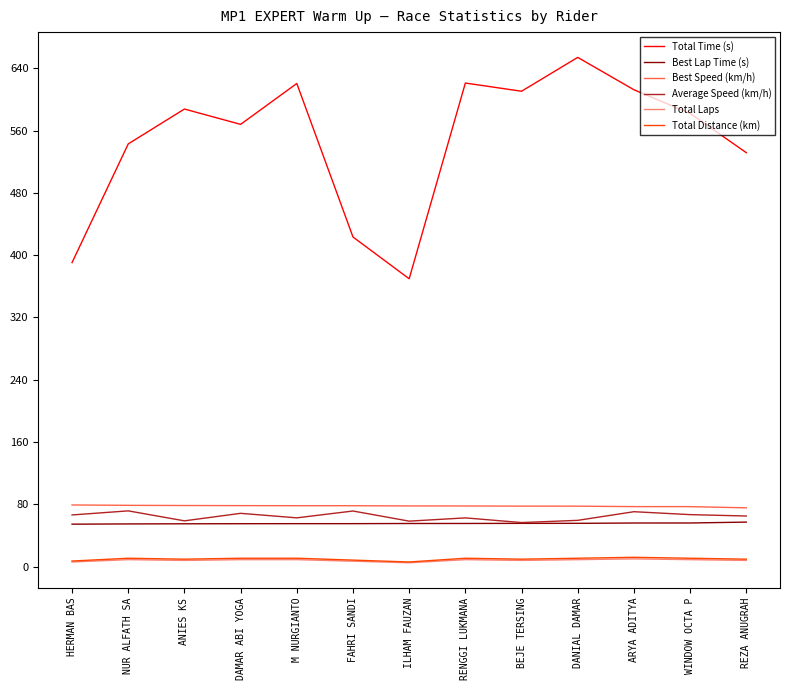

True or false: Total Laps and Average Speed (km/h) cross at least once.

False